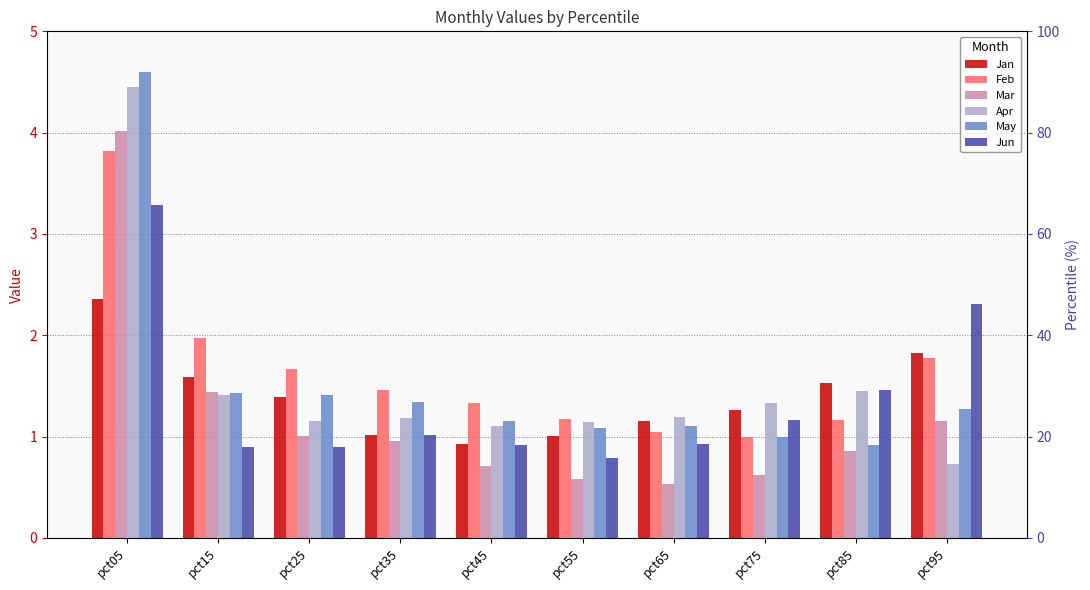

True or false: Apr has a value of 1.2 at pct25.

True